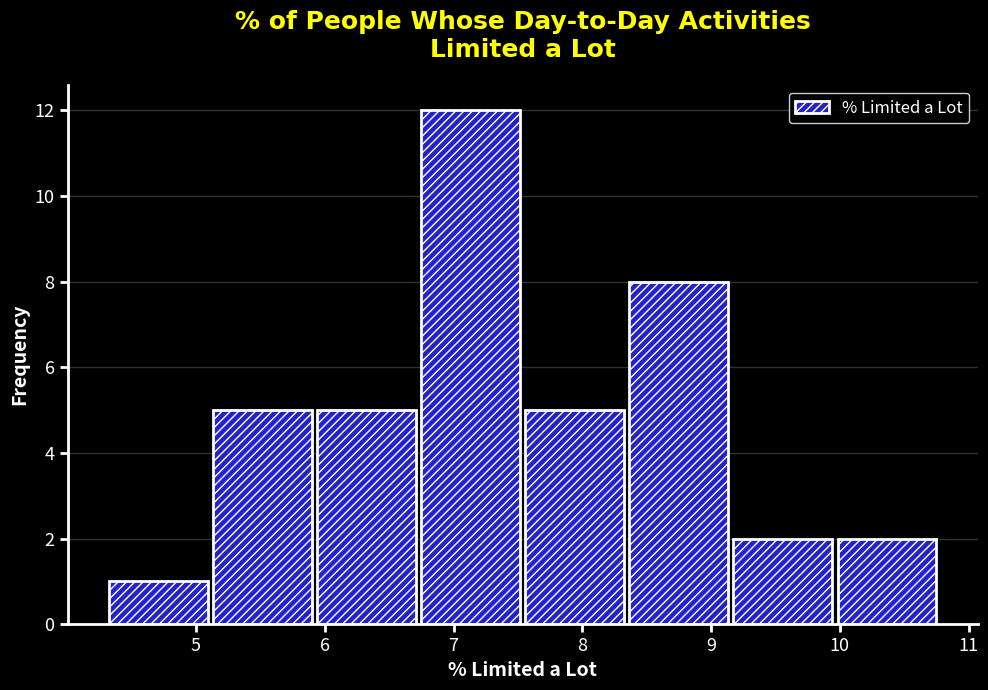

Reading left to right, transcribe this chart: for each bar, give the range it covers on the x-axis and its height. Neither the bar edges nor the heights are printed on the chart, so give them approximately, as read against the axes.

4.3 to 5.1: 1
5.1 to 5.9: 5
5.9 to 6.7: 5
6.7 to 7.5: 12
7.5 to 8.3: 5
8.3 to 9.2: 8
9.2 to 10.0: 2
10.0 to 10.8: 2